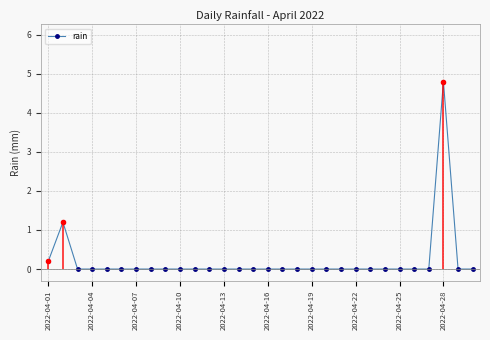

What is the maximum value for rain?

4.8